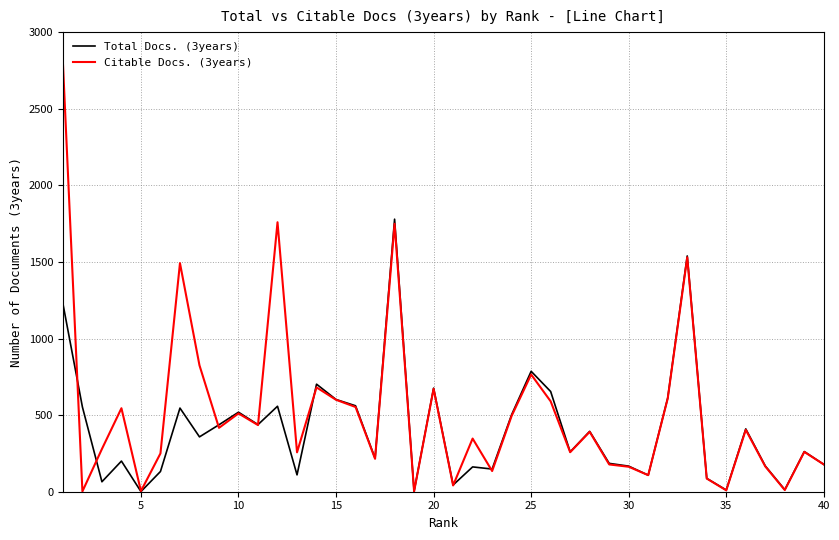

Rank the series by their maximum value, from highest to lowest.

Citable Docs. (3years), Total Docs. (3years)